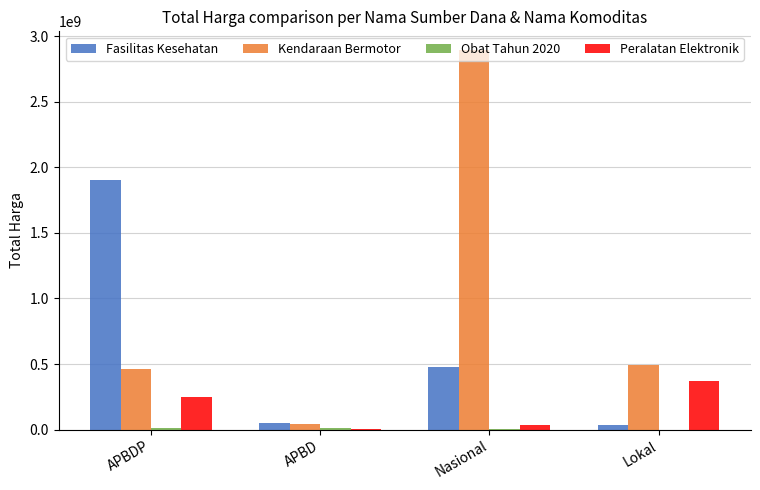

Which series changed the most between APBDP and APBD?

Fasilitas Kesehatan